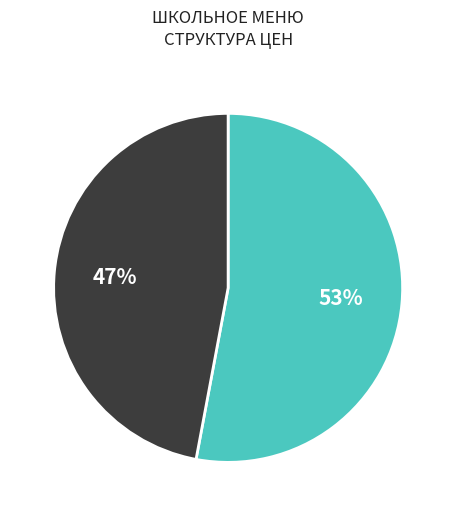

Does any single category account for the majority?

Yes